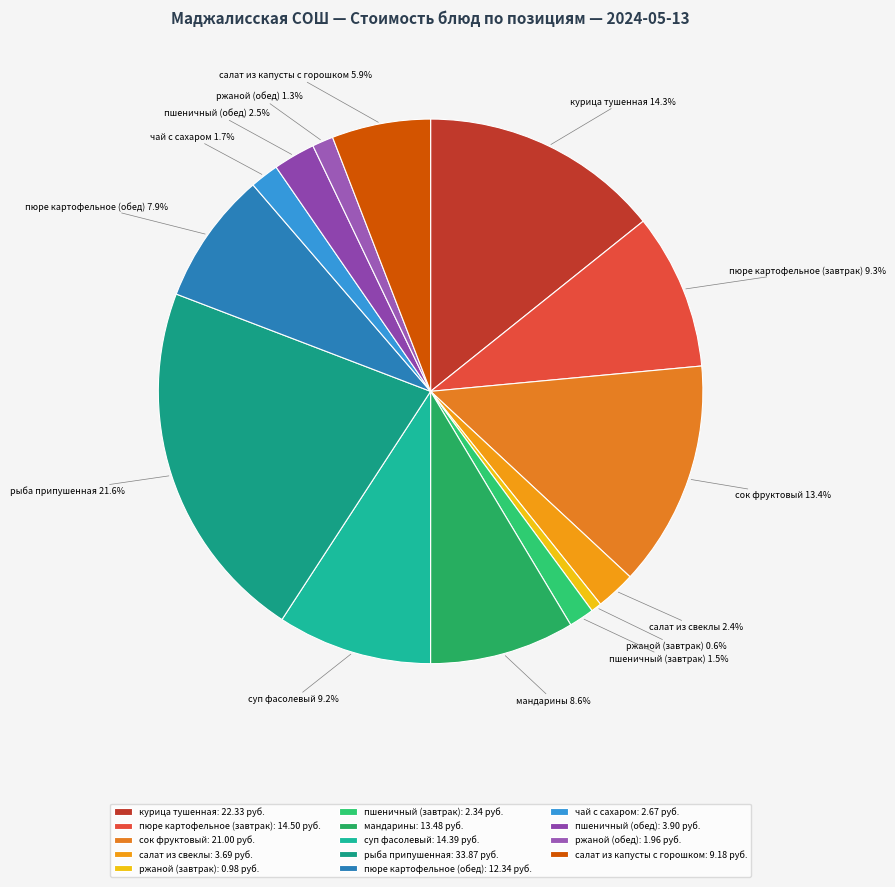

Is it true that мандарины is 17% of the pie?

False